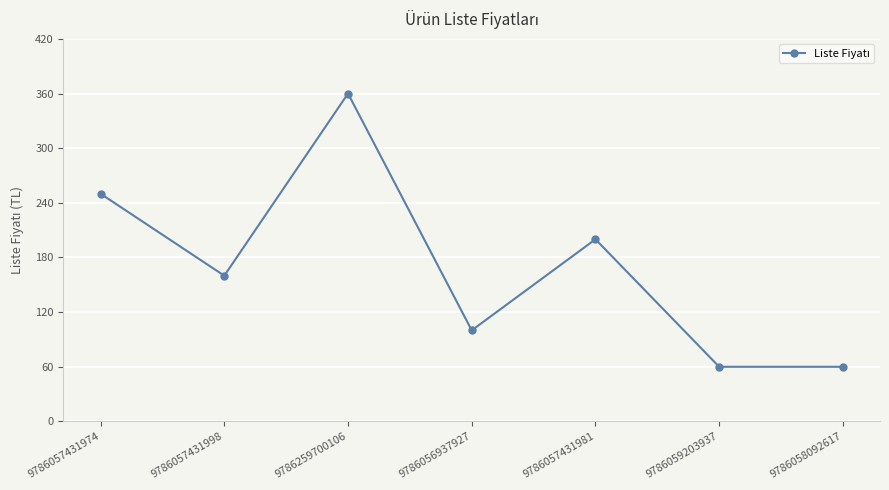

Reading right to left, list all the values displayed in this chart.

60	60	200	100	360	160	250